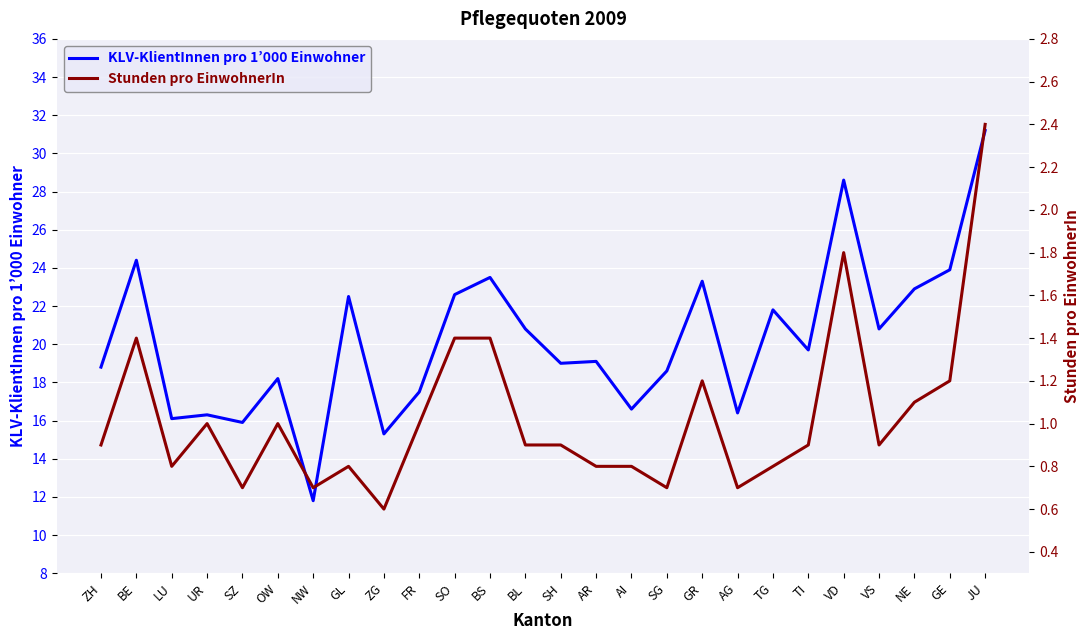

True or false: Stunden pro EinwohnerIn and KLV-KlientInnen pro 1’000 Einwohner cross at least once.

False